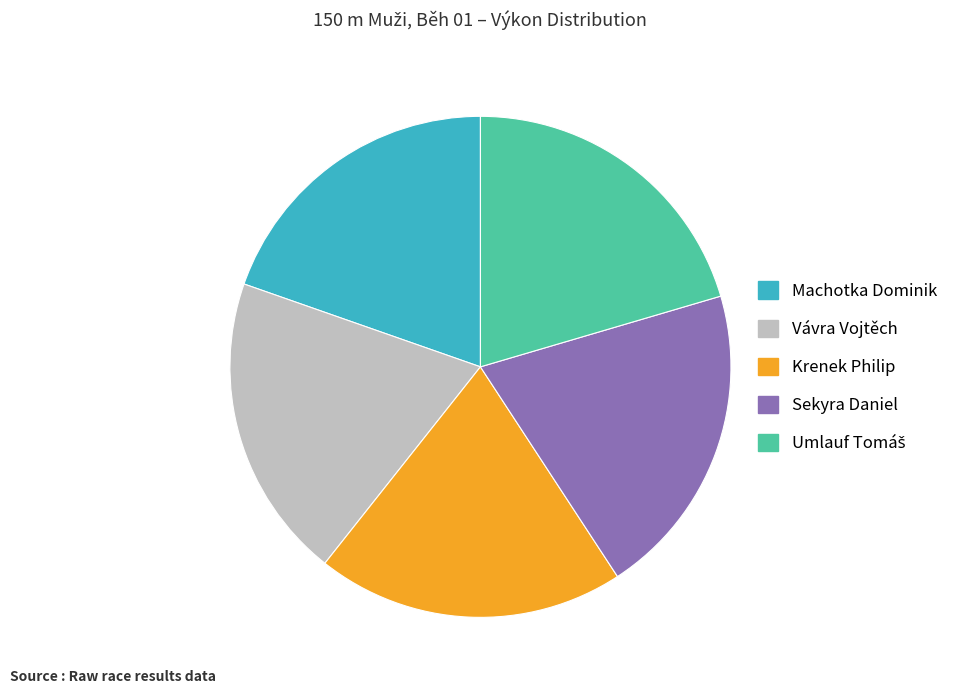

Is Sekyra Daniel the majority of the pie?

No